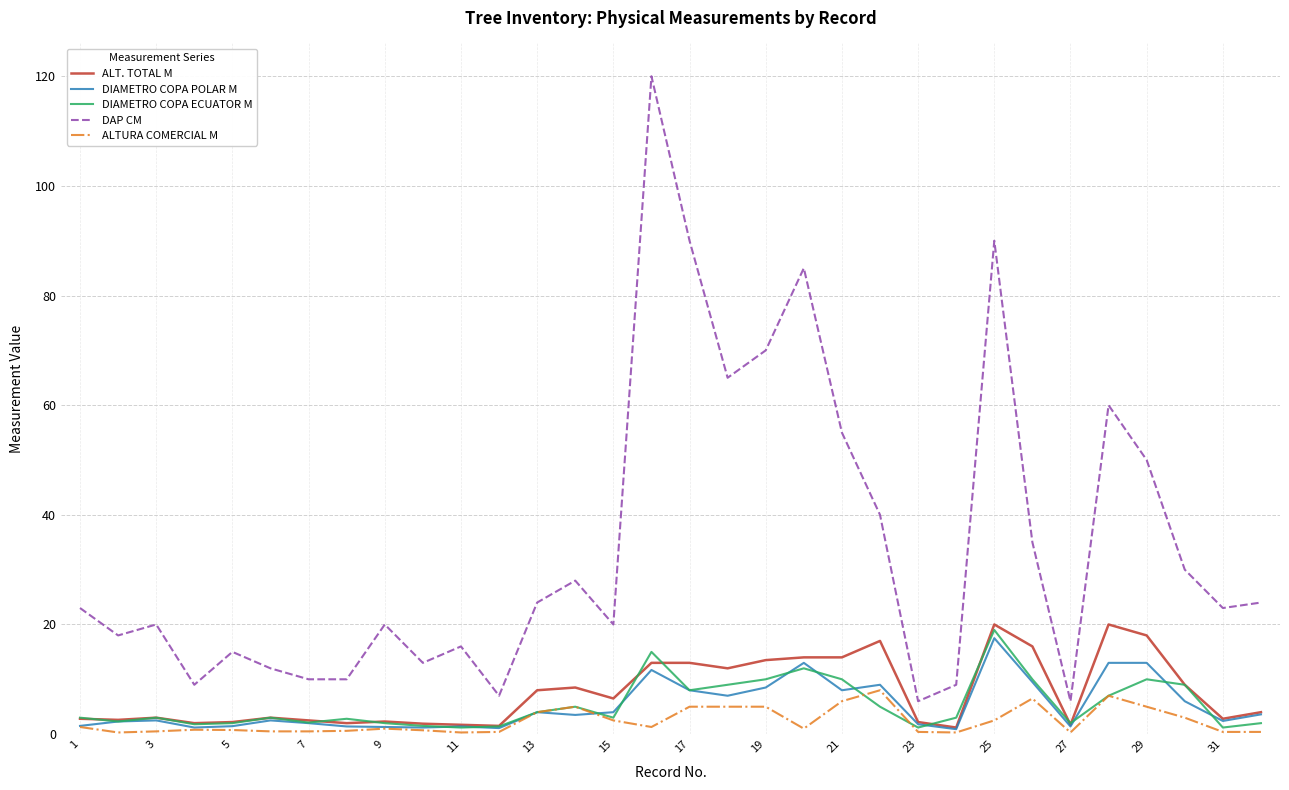

True or false: DAP CM has more than 2 interior local peaks.

True